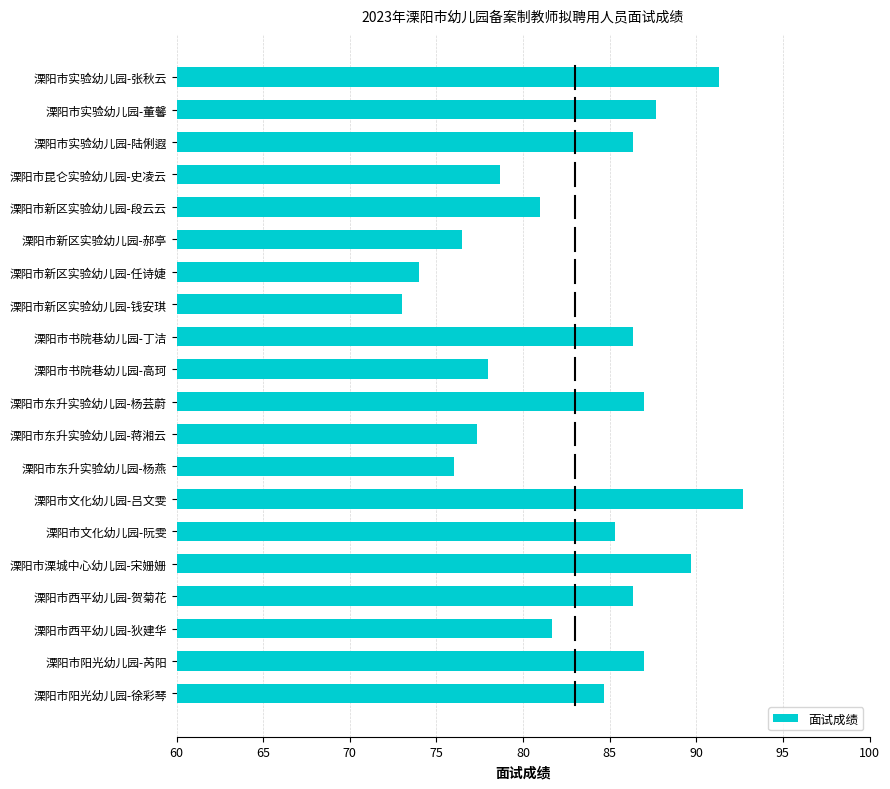

The chart shows a value of 78.0 at 溧阳市书院巷幼儿园-高珂. True or false?

True